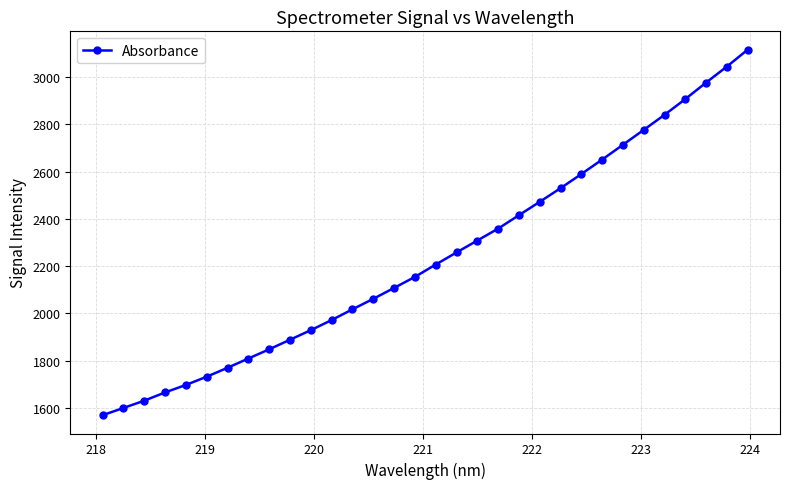

What is the value of the 9th point from the left?

1848.2